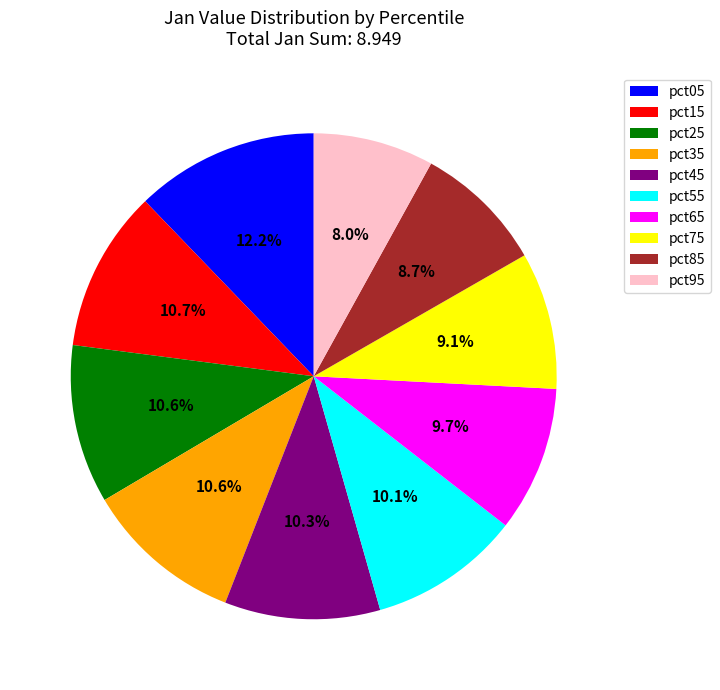

Count the number of slices in the pie.

10